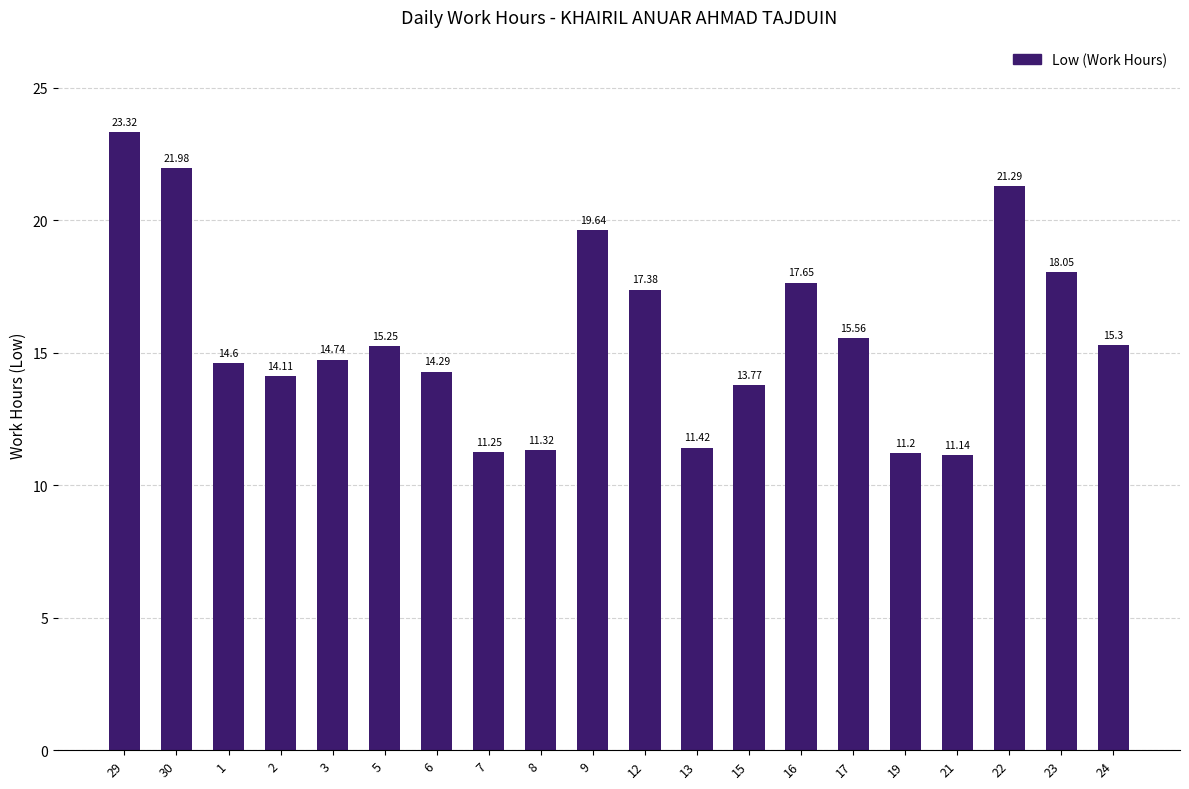

List the labels in order of value, largest first.

29, 30, 22, 9, 23, 16, 12, 17, 24, 5, 3, 1, 6, 2, 15, 13, 8, 7, 19, 21